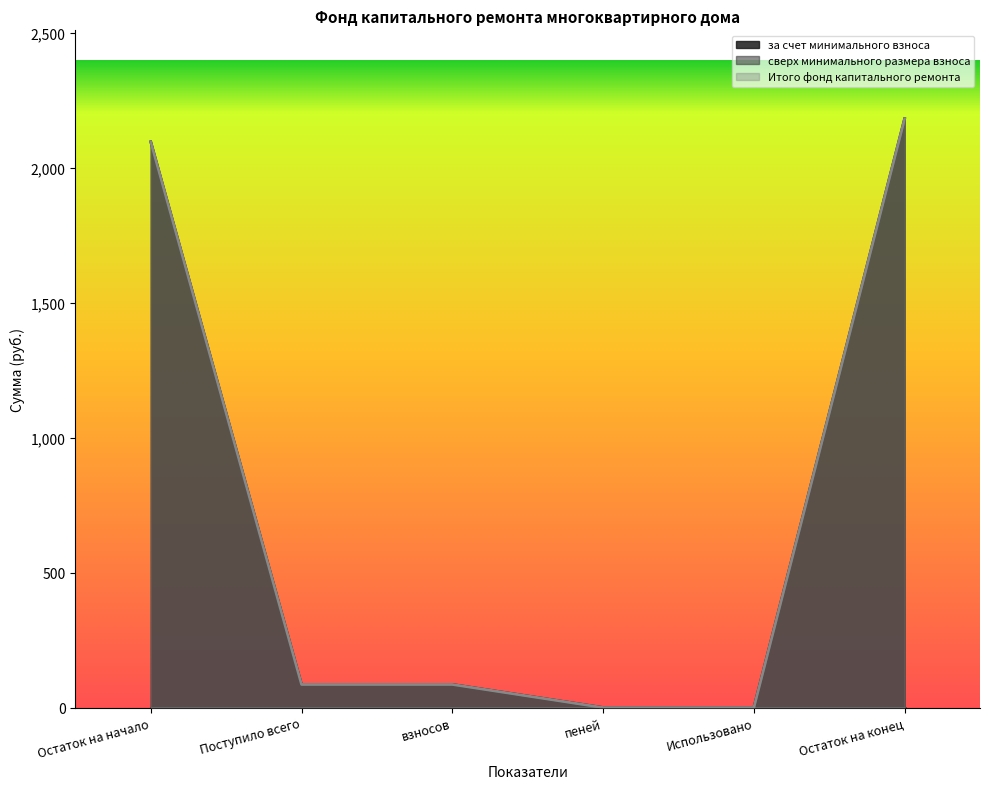

True or false: за счет минимального взноса and Итого фонд капитального ремонта intersect in this chart.

False